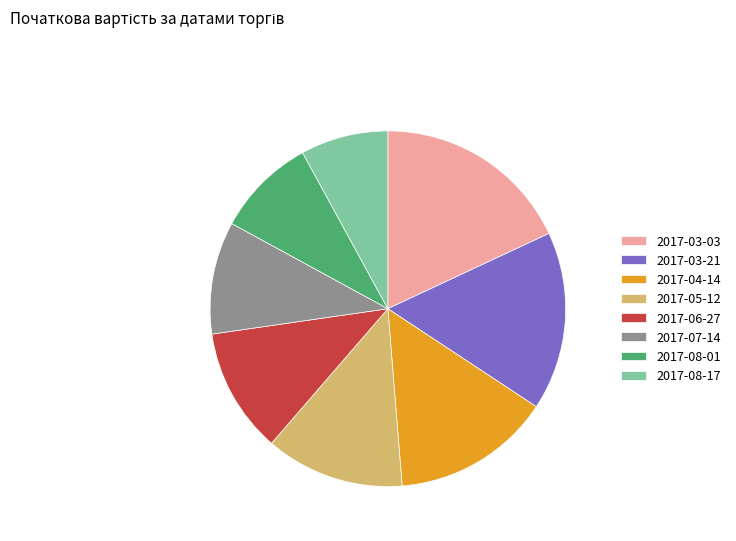

Between 2017-06-27 and 2017-08-17, which is larger?

2017-06-27